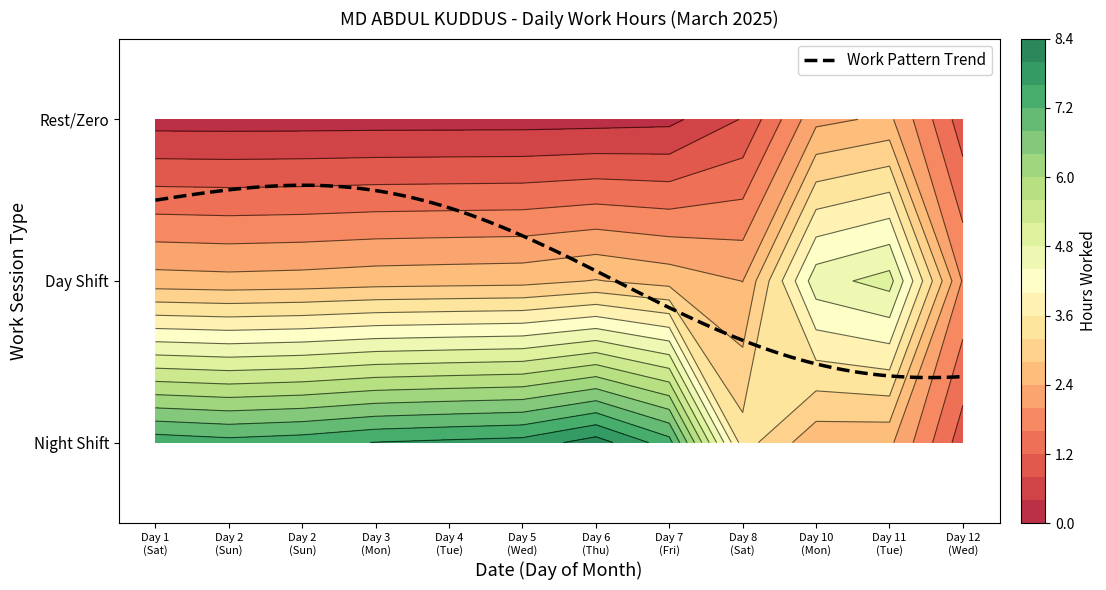

What is the total value across all series at Sun?

9.9